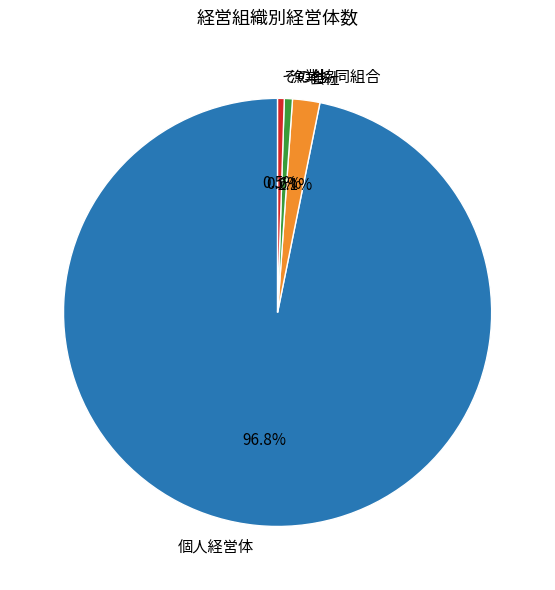

To the nearest percent, what portion does 会社 represent?

2%